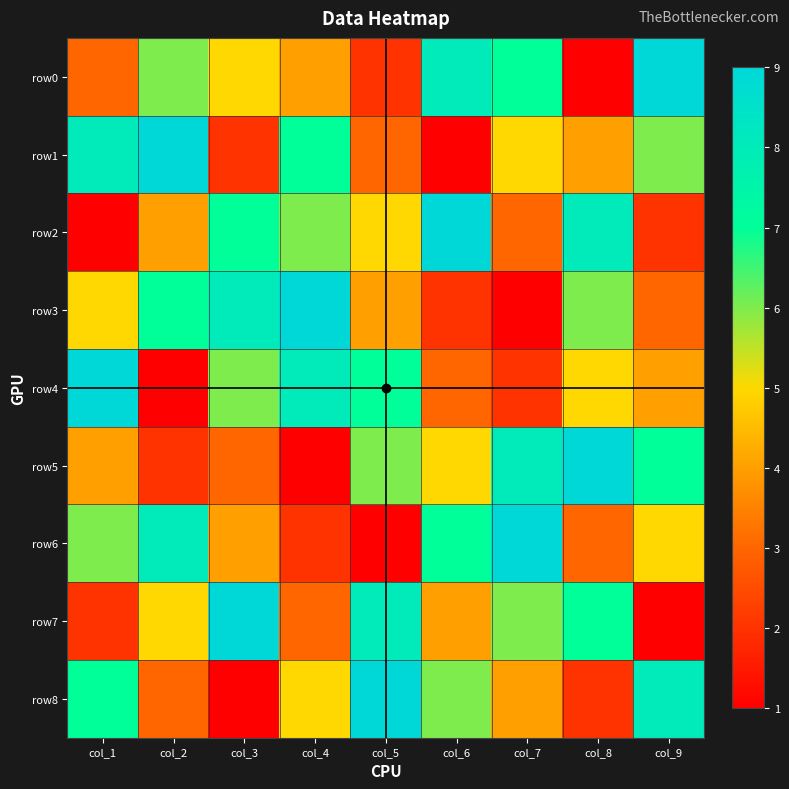

List the series in order of their peak value, lowest first.

row0, row1, row2, row3, row4, row5, row6, row7, row8